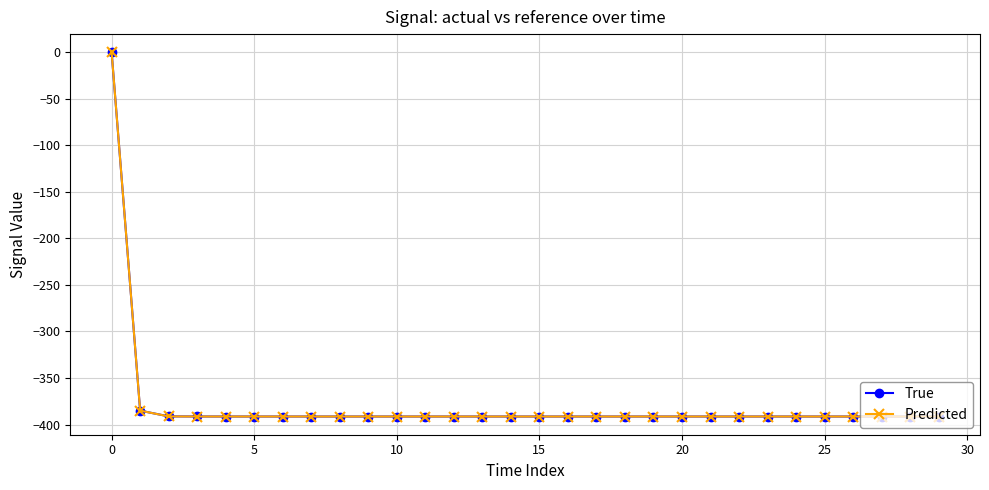

What is the smallest value displayed?

-391.4